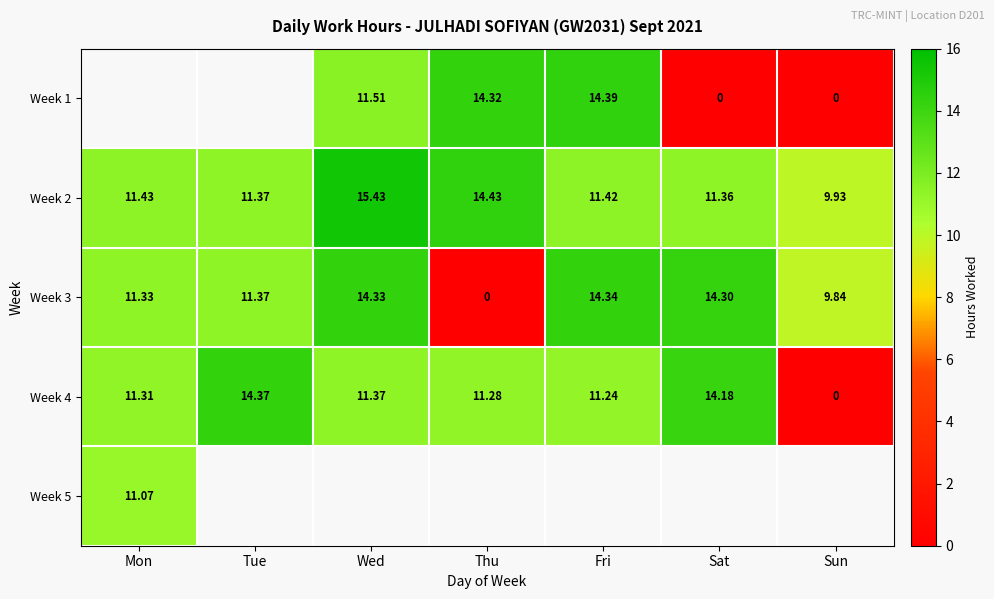

List the labels in order of Week 4 value, largest first.

Tue, Sat, Wed, Mon, Thu, Fri, Sun